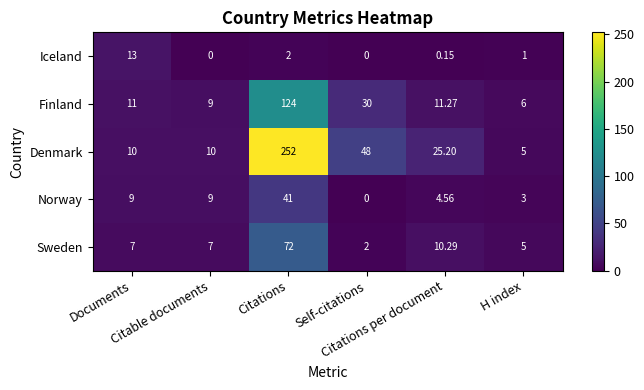

Between Self-citations and Citations per document, which series saw the biggest shift?

Denmark